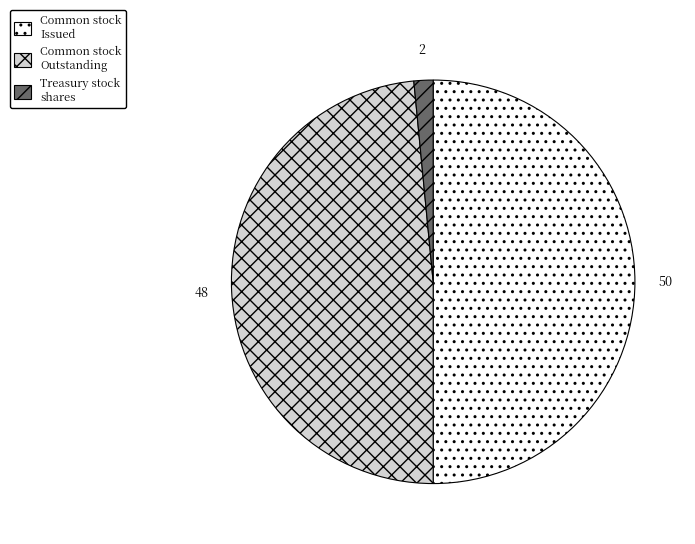

Which has a higher value, Treasury stock shares or Common stock Issued?

Common stock Issued